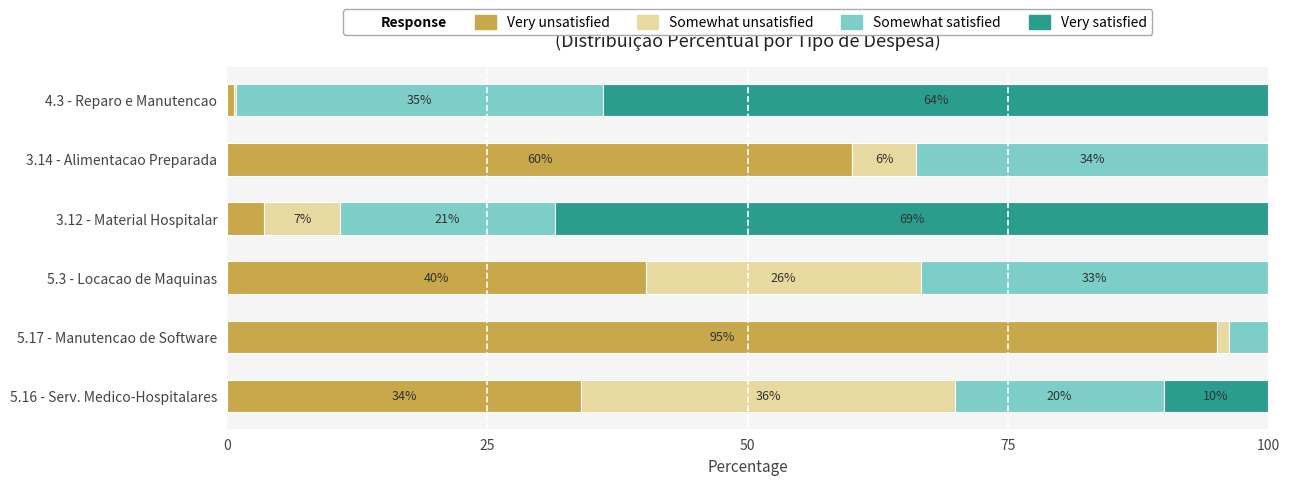

True or false: Very unsatisfied has a value of 95.1 at 3.14 - Alimentacao Preparada.

False